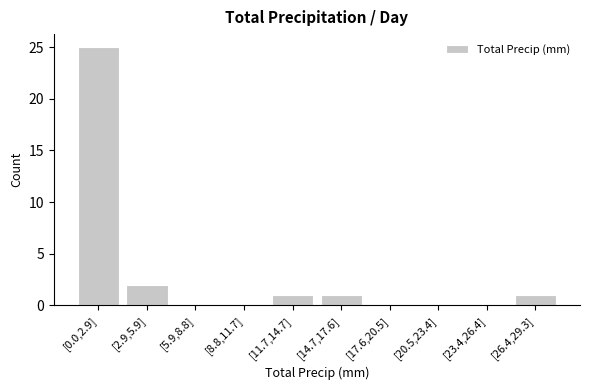

Reading left to right, what are all the values shown in this chart?

[0.0,2.9]=25	[2.9,5.9]=2	[5.9,8.8]=0	[8.8,11.7]=0	[11.7,14.7]=1	[14.7,17.6]=1	[17.6,20.5]=0	[20.5,23.4]=0	[23.4,26.4]=0	[26.4,29.3]=1